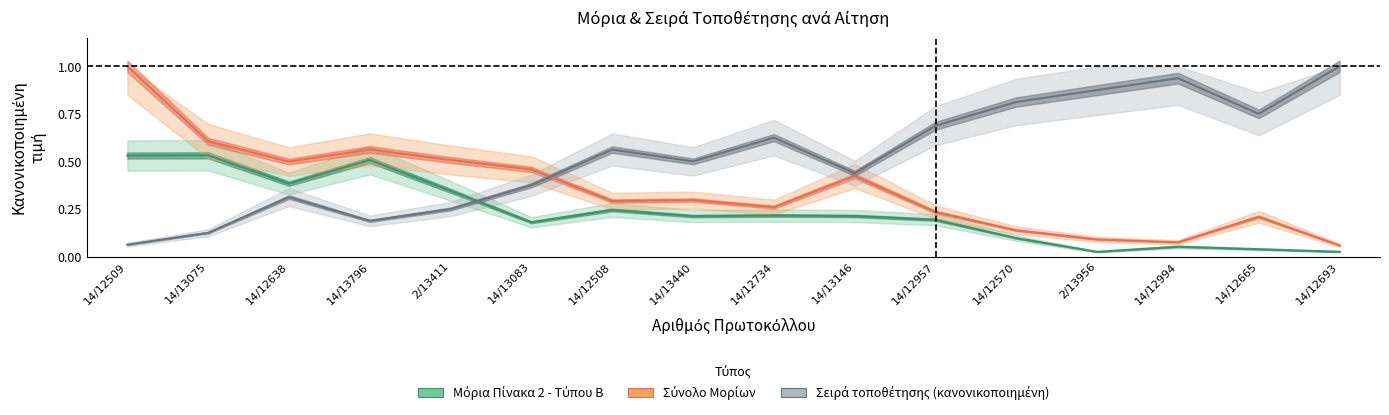

Reading left to right, extract all data points from this chart.

Μόρια Πίνακα 2 - Τύπου Β: 0.5	0.5	0.4	0.5	0.3	0.2	0.2	0.2	0.2	0.2	0.2	0.1	0.0	0.1	0.0	0.0
Σύνολο Μορίων: 1.0	0.6	0.5	0.6	0.5	0.5	0.3	0.3	0.3	0.4	0.2	0.1	0.1	0.1	0.2	0.1
Σειρά τοποθέτησης (κανονικοποιημένη): 0.1	0.1	0.3	0.2	0.2	0.4	0.6	0.5	0.6	0.4	0.7	0.8	0.9	0.9	0.8	1.0